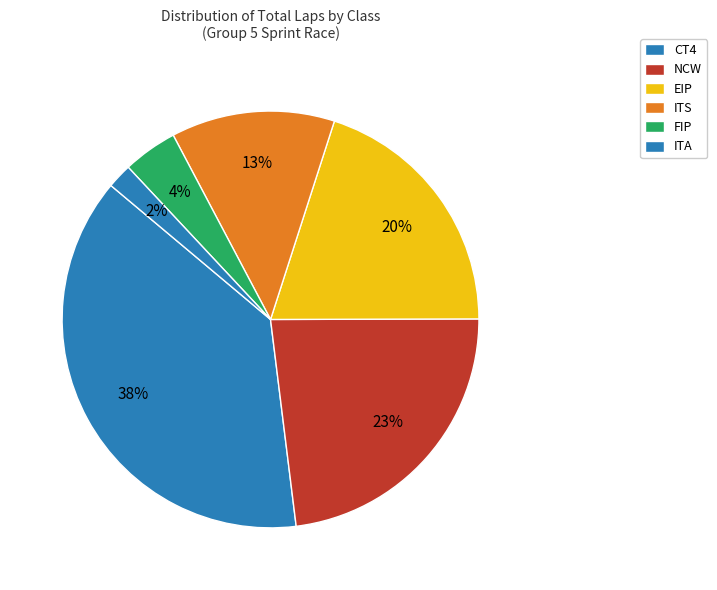

True or false: CT4 accounts for 1% of the total.

False